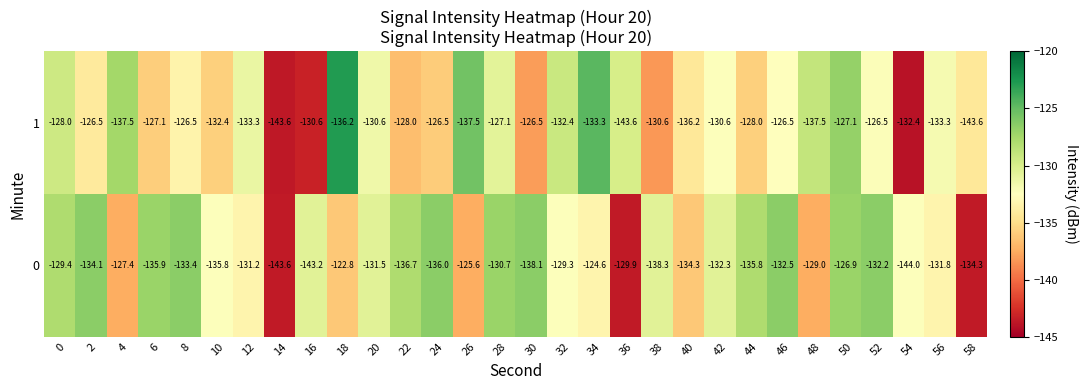

Between 24 and 48, which series saw the biggest shift?

1